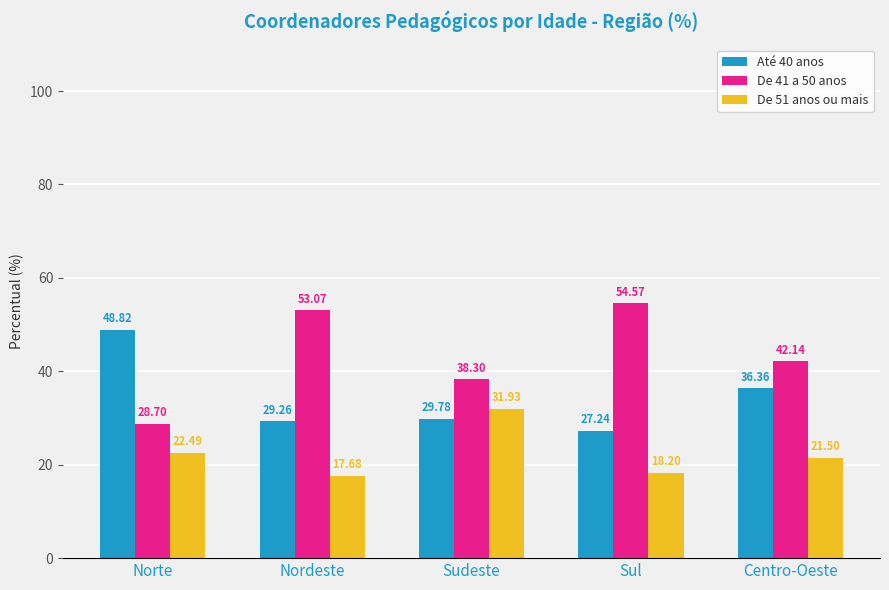

Reading right to left, list all the values displayed in this chart.

Até 40 anos: Centro-Oeste=36.4	Sul=27.2	Sudeste=29.8	Nordeste=29.3	Norte=48.8
De 41 a 50 anos: Centro-Oeste=42.1	Sul=54.6	Sudeste=38.3	Nordeste=53.1	Norte=28.7
De 51 anos ou mais: Centro-Oeste=21.5	Sul=18.2	Sudeste=31.9	Nordeste=17.7	Norte=22.5